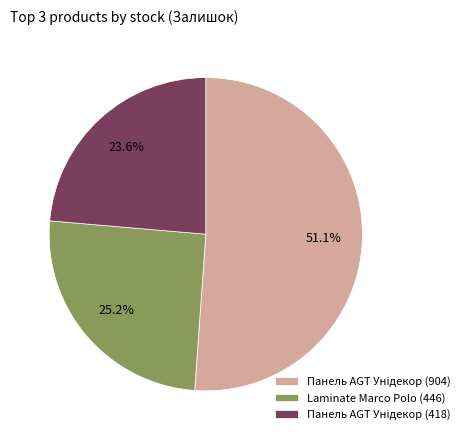

Is there a majority slice in this chart?

Yes